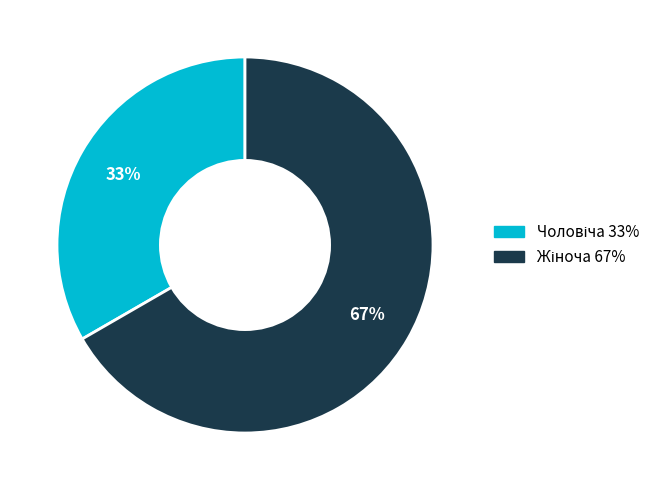

Is there a majority slice in this chart?

Yes